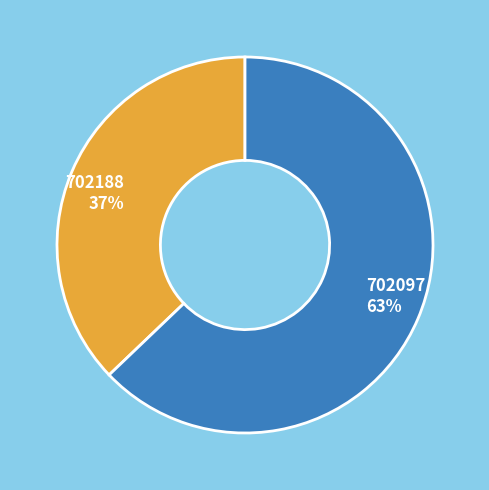

To the nearest percent, what is the combined percentage of 702188 and 702097?

100%